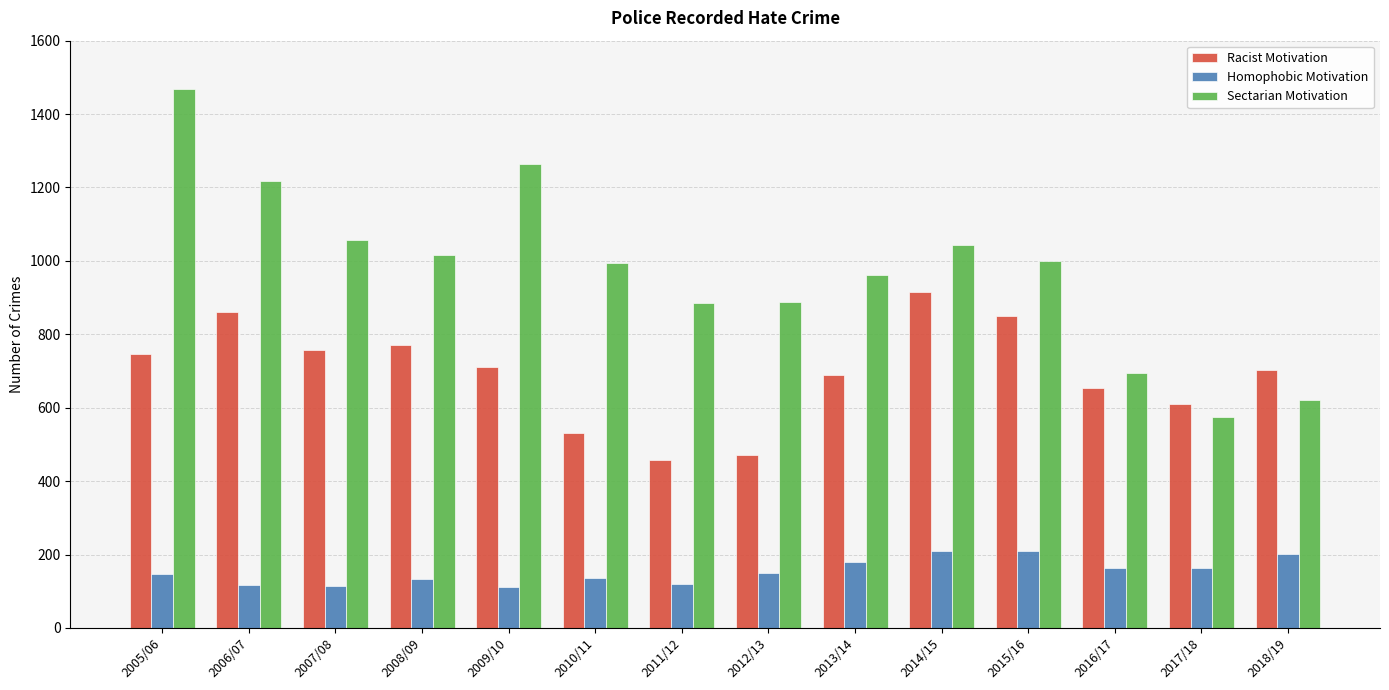

What is the label of the 14th bar from the left?

2018/19